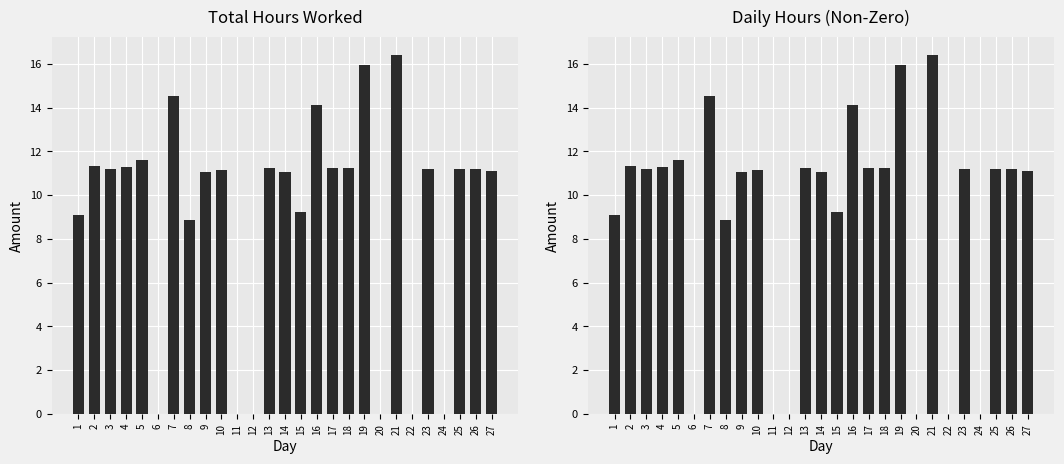

Reading left to right, transcribe all the data shown in this chart.

Hours Worked: 9.1	11.3	11.2	11.3	11.6	0.0	14.5	8.8	11.0	11.2	0.0	0.0	11.2	11.0	9.2	14.1	11.2	11.2	15.9	0.0	16.4	0.0	11.2	0.0	11.2	11.2	11.1
Hours (non-zero days): 9.1	11.3	11.2	11.3	11.6	0.0	14.5	8.8	11.0	11.2	0.0	0.0	11.2	11.0	9.2	14.1	11.2	11.2	15.9	0.0	16.4	0.0	11.2	0.0	11.2	11.2	11.1